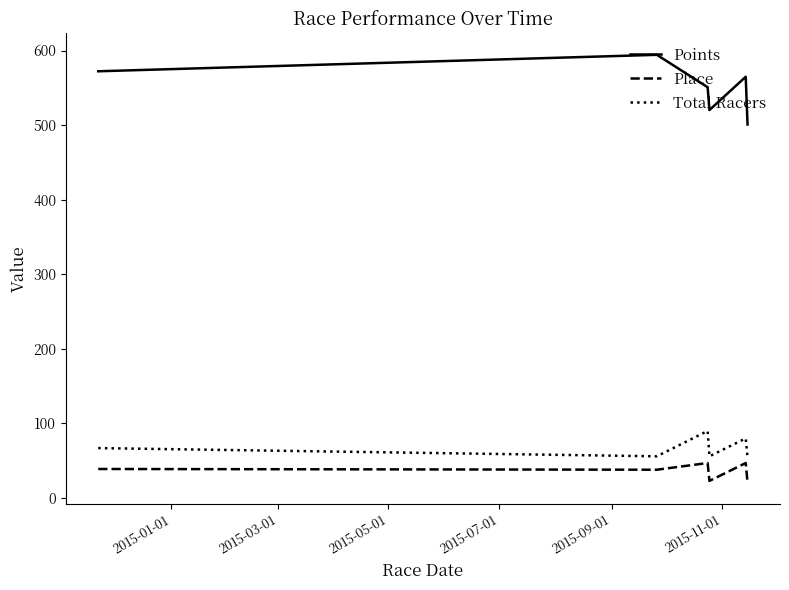

Which series has the largest range (max minus min)?

Points